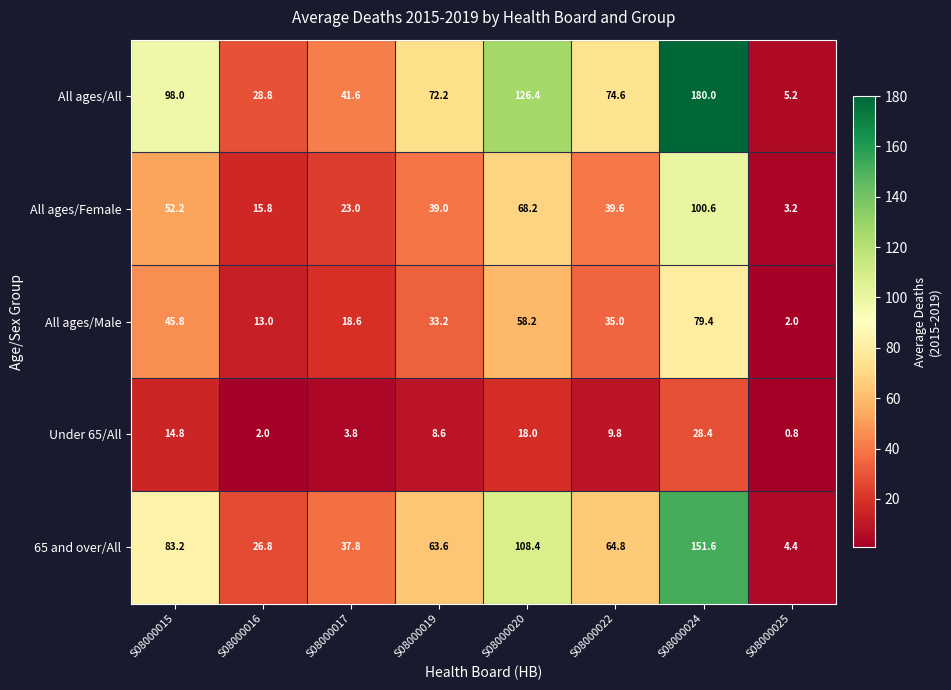

At which label is All ages/Female closest to 51?

S08000015